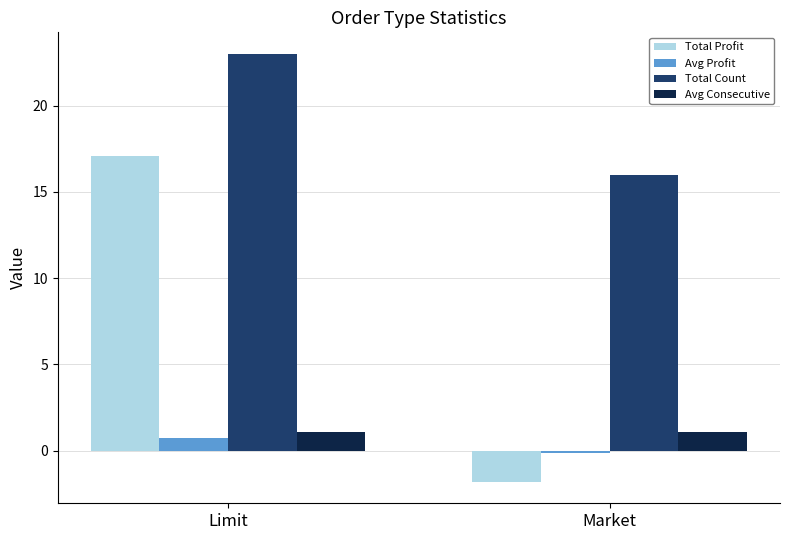

True or false: Total Count has a value of 23.0 at Market.

False